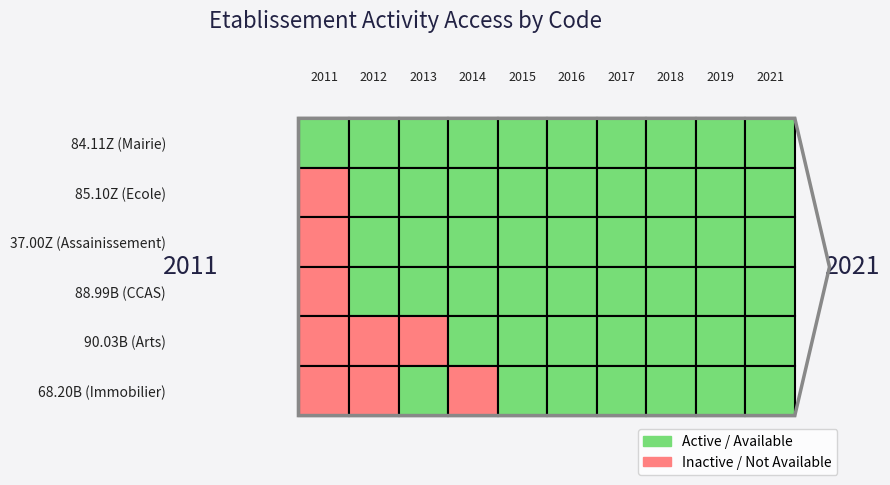

Which category has the highest value across all series?

2011